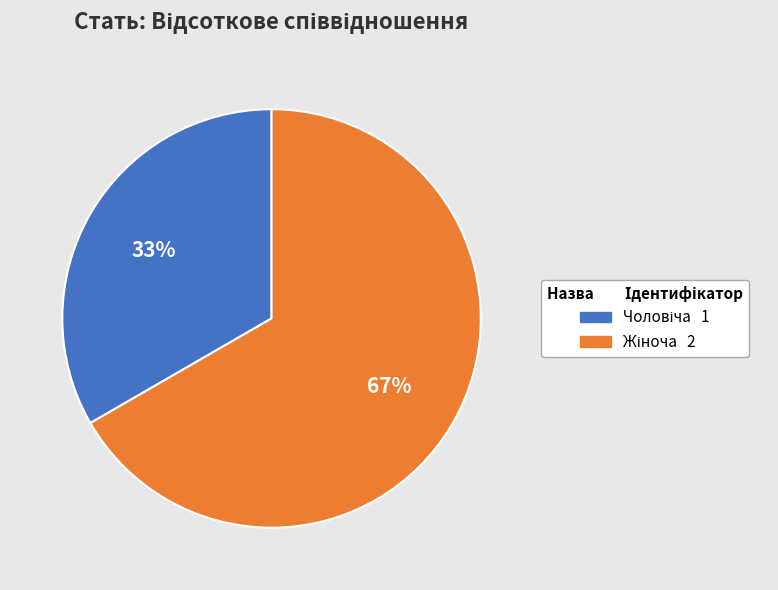

Does any single category account for the majority?

Yes